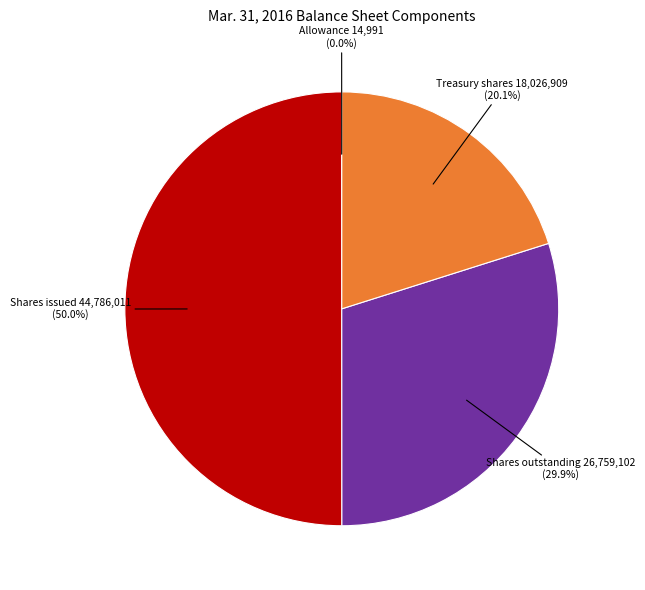

Which category has the smallest portion of the pie?

Allowance for Doubtful Accounts